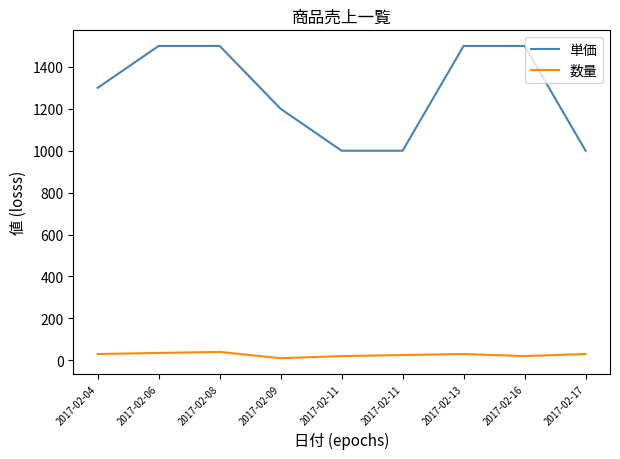

Is the value of 単価 at 2017-02-08 greater than the value of 数量 at 2017-02-04?

Yes